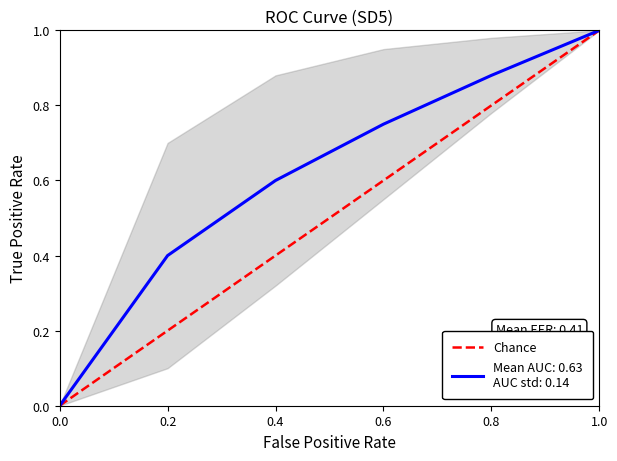

Which has a higher value, 0.2 or 0.0?

0.2